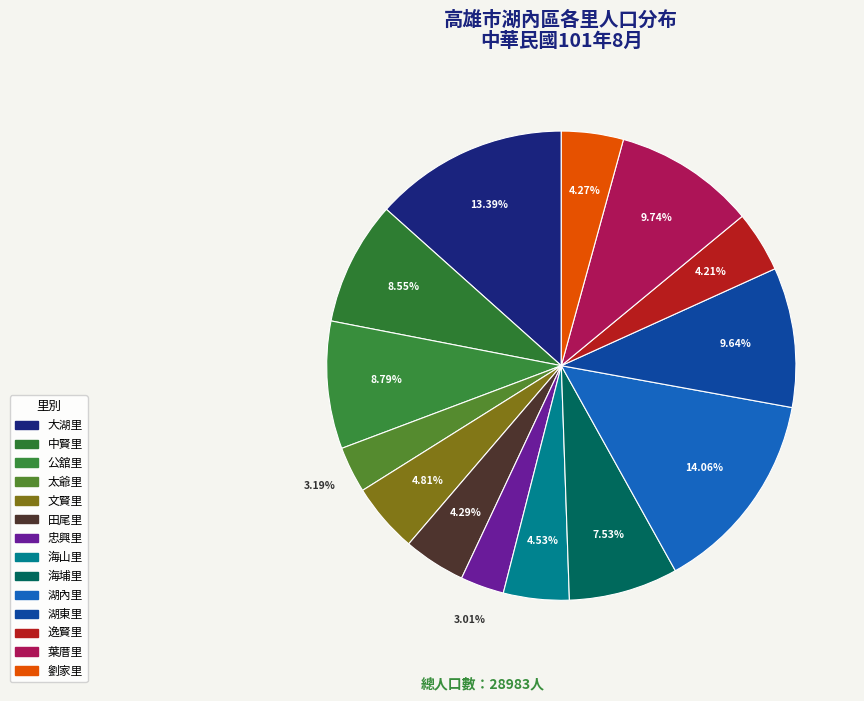

What is the total percentage of 大湖里 and 逸賢里?

17.6%